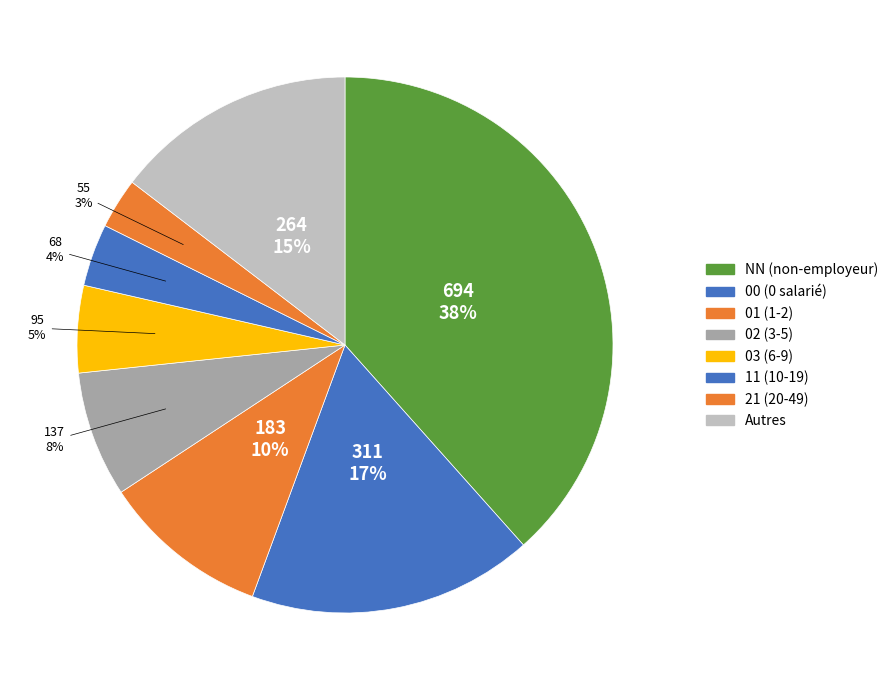

How many segments does this pie chart have?

8